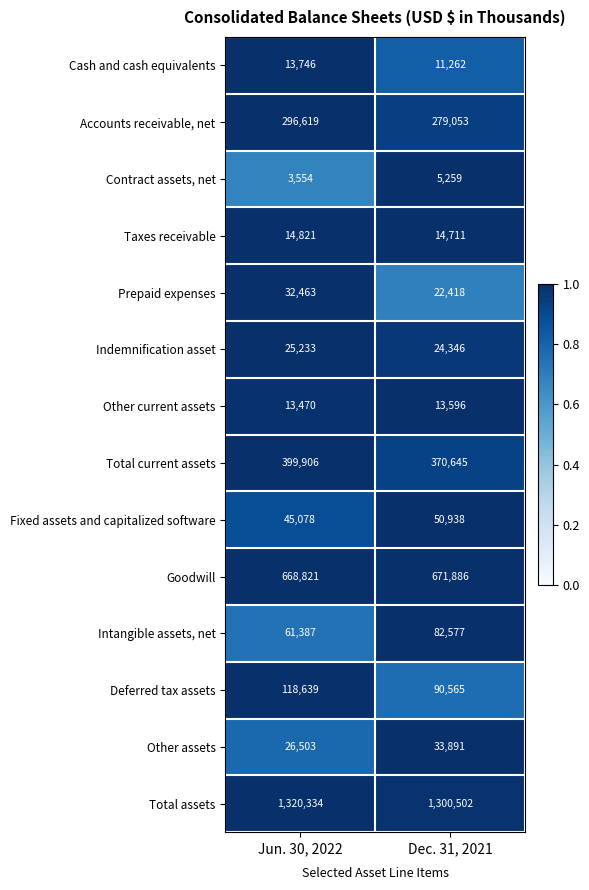

Reading left to right, what are all the values shown in this chart?

Cash and cash equivalents: Jun. 30, 2022=13746	Dec. 31, 2021=11262
Accounts receivable, net: Jun. 30, 2022=296619	Dec. 31, 2021=279053
Contract assets, net: Jun. 30, 2022=3554	Dec. 31, 2021=5259
Taxes receivable: Jun. 30, 2022=14821	Dec. 31, 2021=14711
Prepaid expenses: Jun. 30, 2022=32463	Dec. 31, 2021=22418
Indemnification asset: Jun. 30, 2022=25233	Dec. 31, 2021=24346
Other current assets: Jun. 30, 2022=13470	Dec. 31, 2021=13596
Total current assets: Jun. 30, 2022=399906	Dec. 31, 2021=370645
Fixed assets and capitalized software: Jun. 30, 2022=45078	Dec. 31, 2021=50938
Goodwill: Jun. 30, 2022=668821	Dec. 31, 2021=671886
Intangible assets, net: Jun. 30, 2022=61387	Dec. 31, 2021=82577
Deferred tax assets: Jun. 30, 2022=118639	Dec. 31, 2021=90565
Other assets: Jun. 30, 2022=26503	Dec. 31, 2021=33891
Total assets: Jun. 30, 2022=1320334	Dec. 31, 2021=1300502